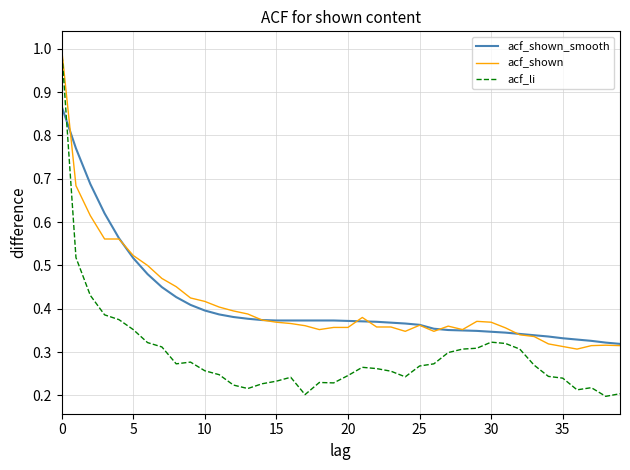

Which series has the widest spread of values?

acf_li